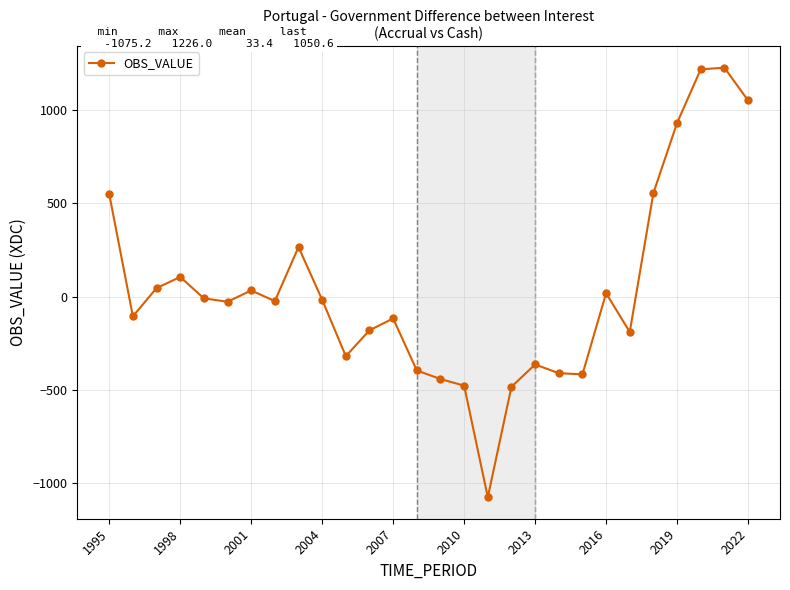

What is the average value?

33.4